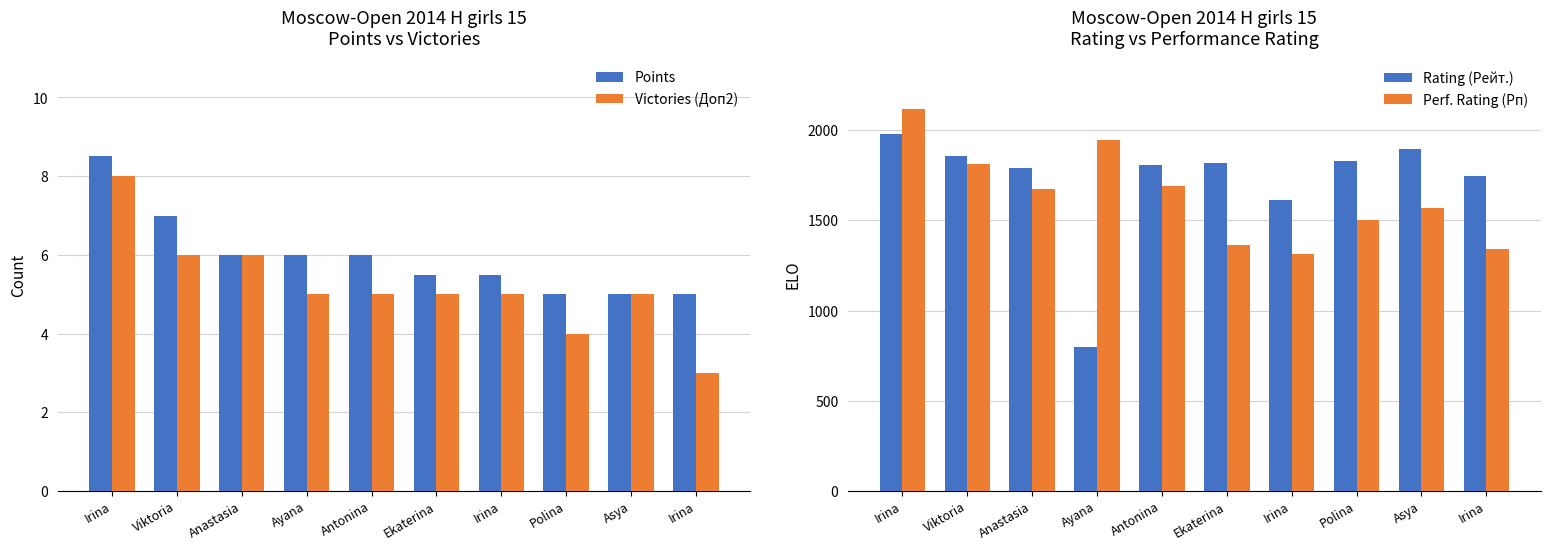

Rank the series by their maximum value, from highest to lowest.

Perf. Rating (Рп), Rating (Рейт.), Points, Victories (Доп2)